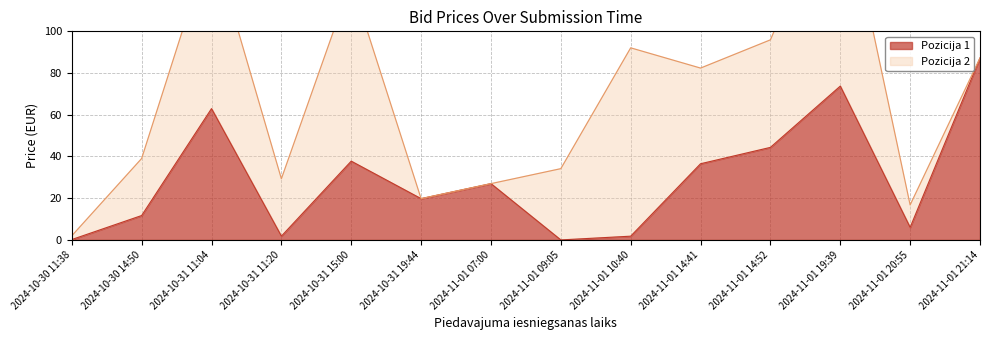

At which label is the value closest to 43?

2024-11-01 14:52